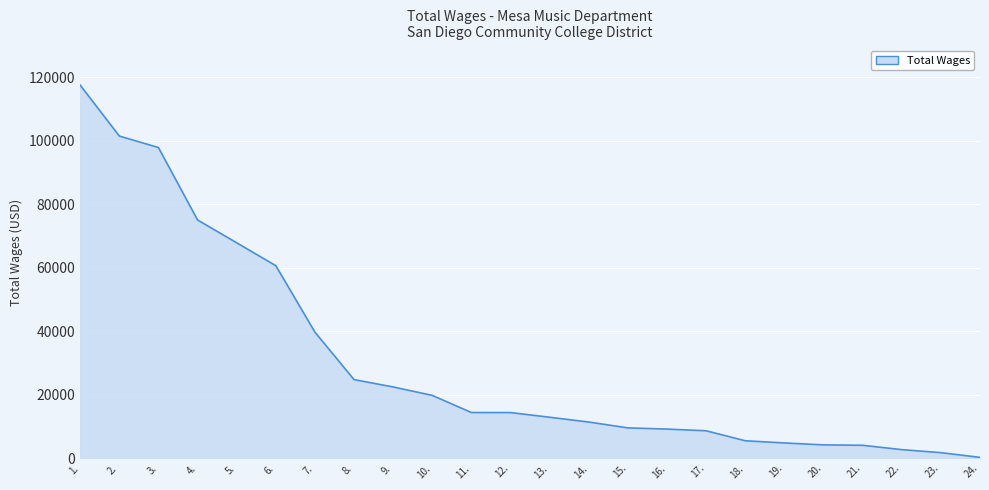

Does the chart display data point markers on the line(s)?

No